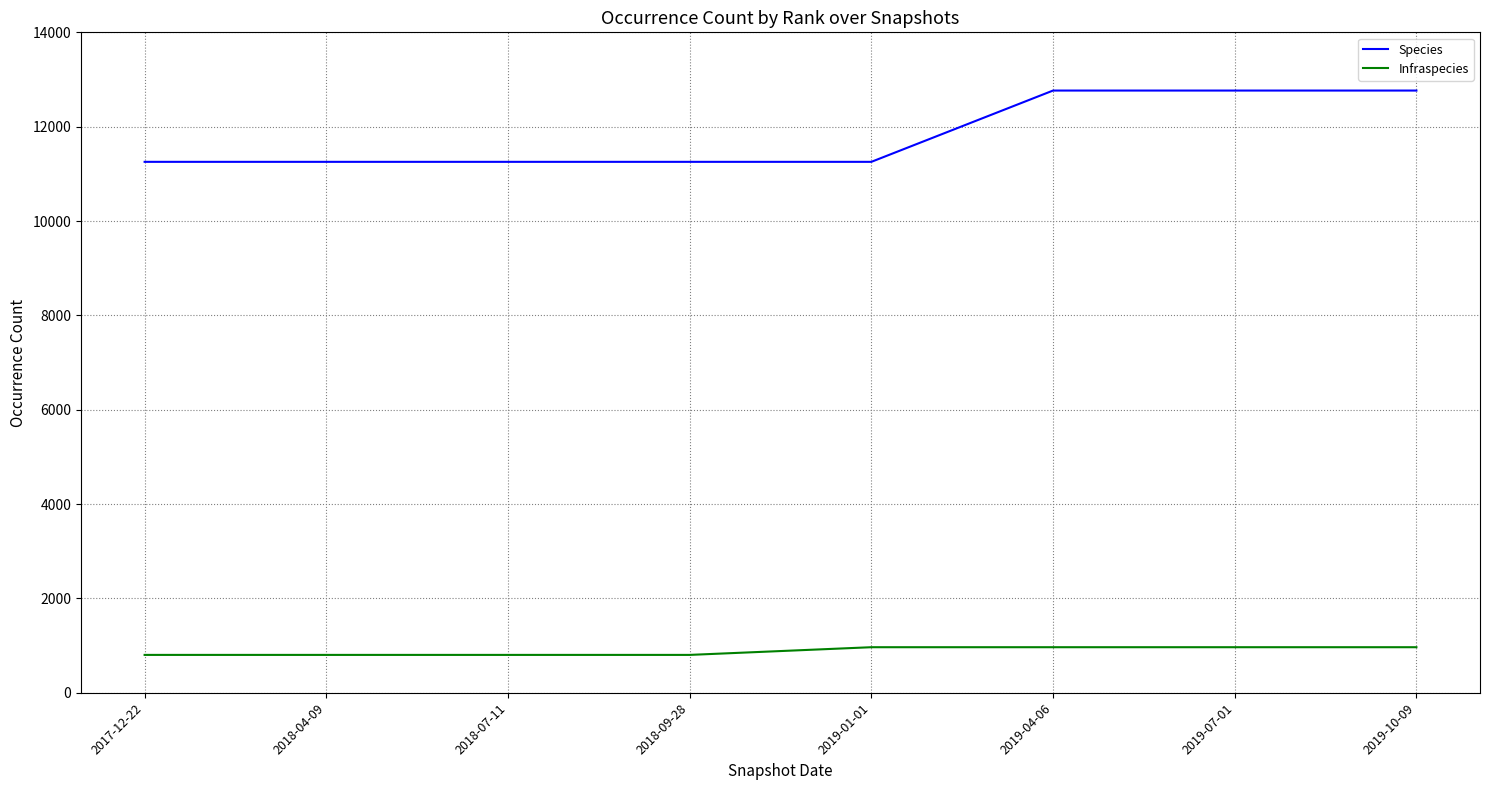

At 2019-10-09, list the series in order from smallest to largest.

Infraspecies, Species